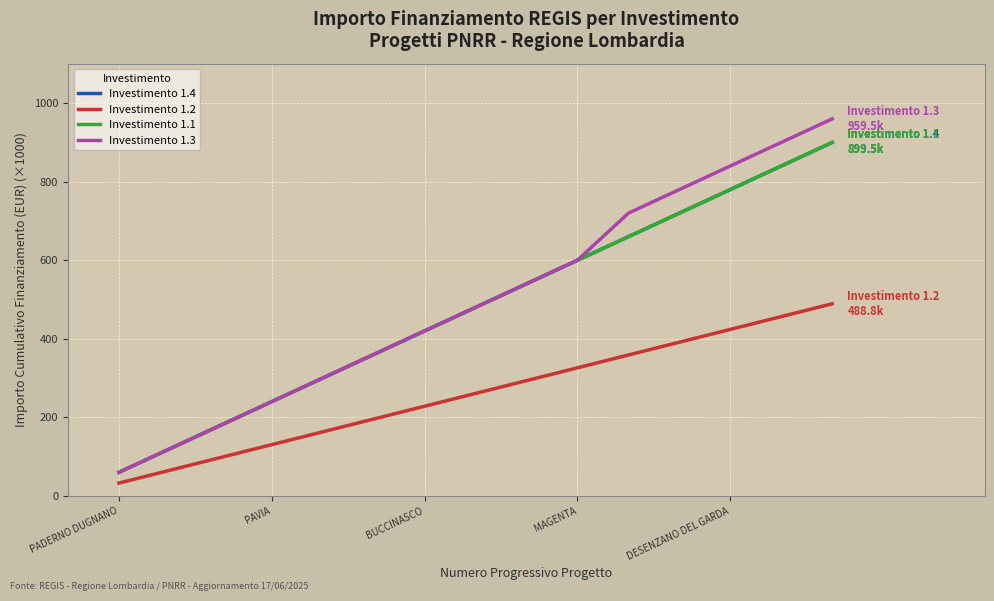

What is the label of the 9th point from the right?

BUCCINASCO